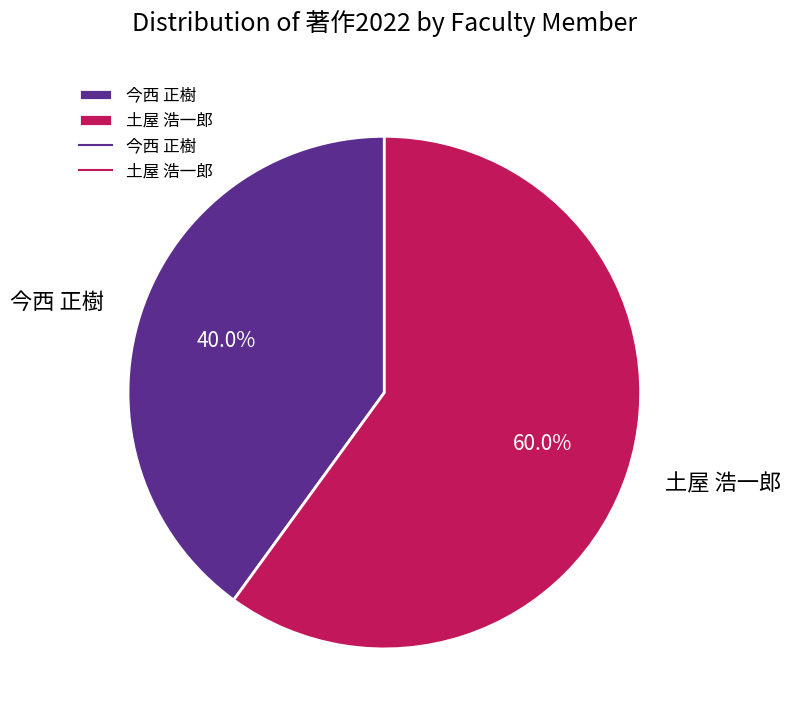

What percentage do 土屋 浩一郎 and 今西 正樹 together represent?

100.0%